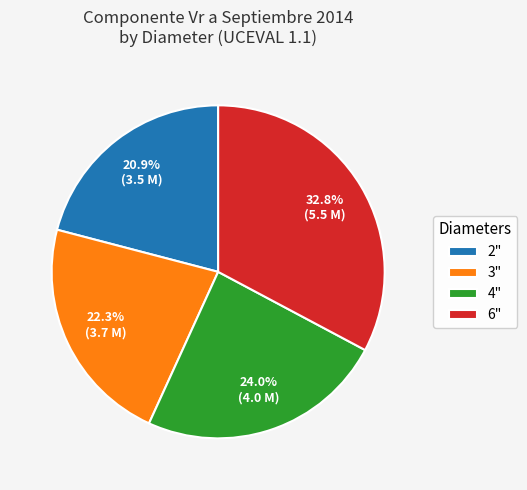

Count the number of slices in the pie.

4